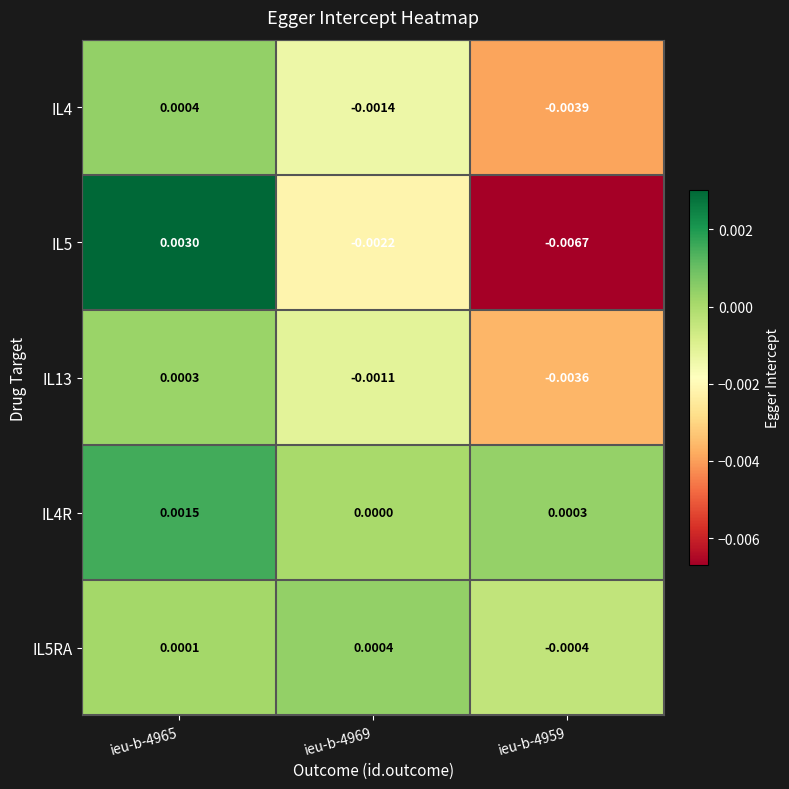

How many data points in IL4 are above 0?

1